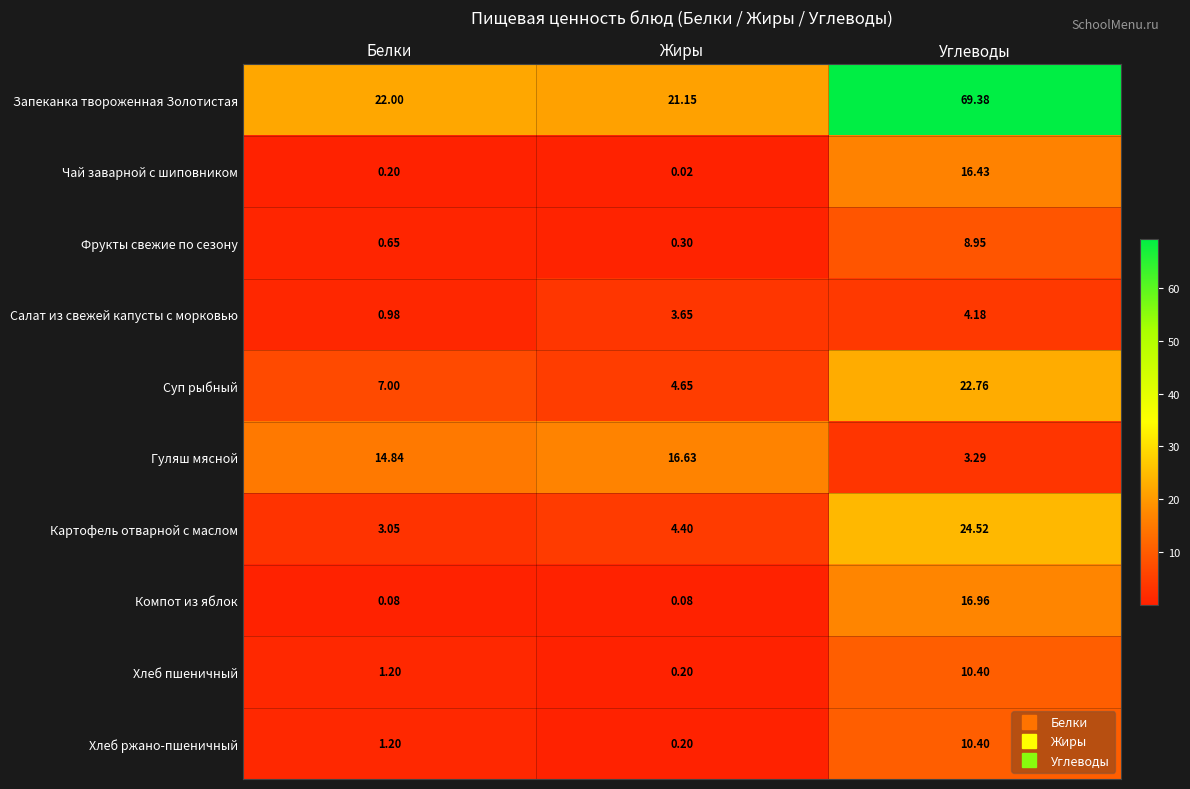

Which series has the largest range (max minus min)?

Запеканка твороженная Золотистая